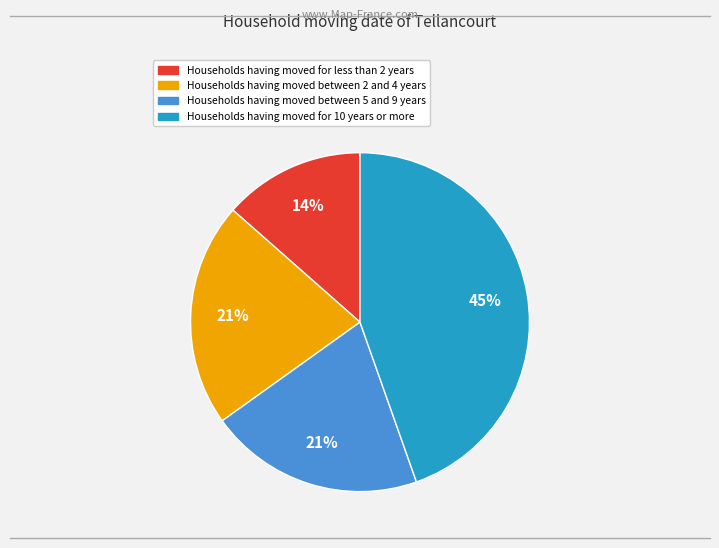

To the nearest percent, what is the difference between the largest and smallest slice percentages?

31%